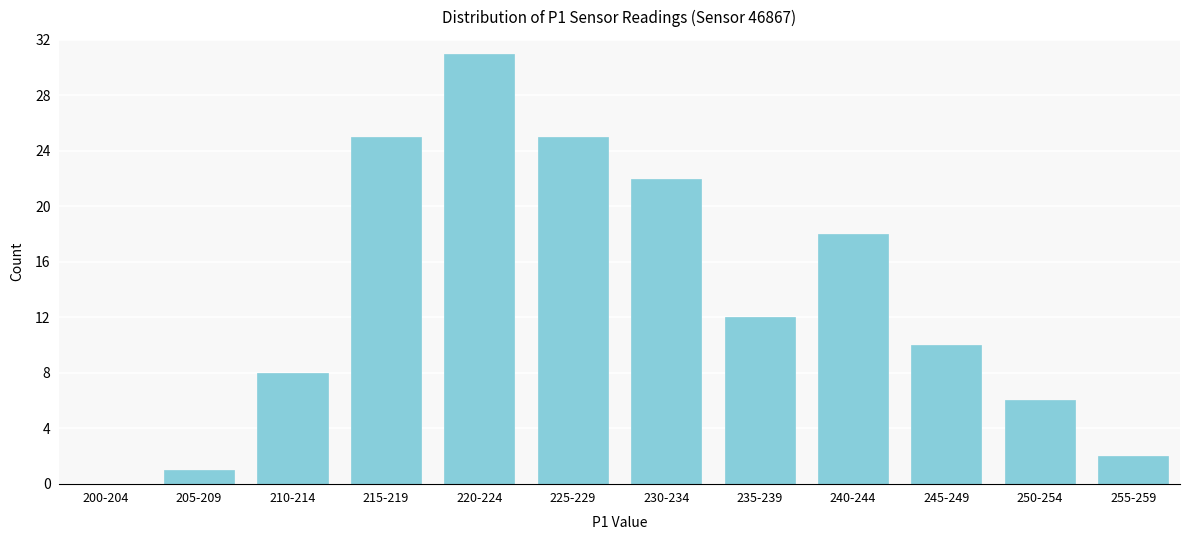

Reading left to right, what are all the values shown in this chart?

200-204=0	205-209=1	210-214=8	215-219=25	220-224=31	225-229=25	230-234=22	235-239=12	240-244=18	245-249=10	250-254=6	255-259=2